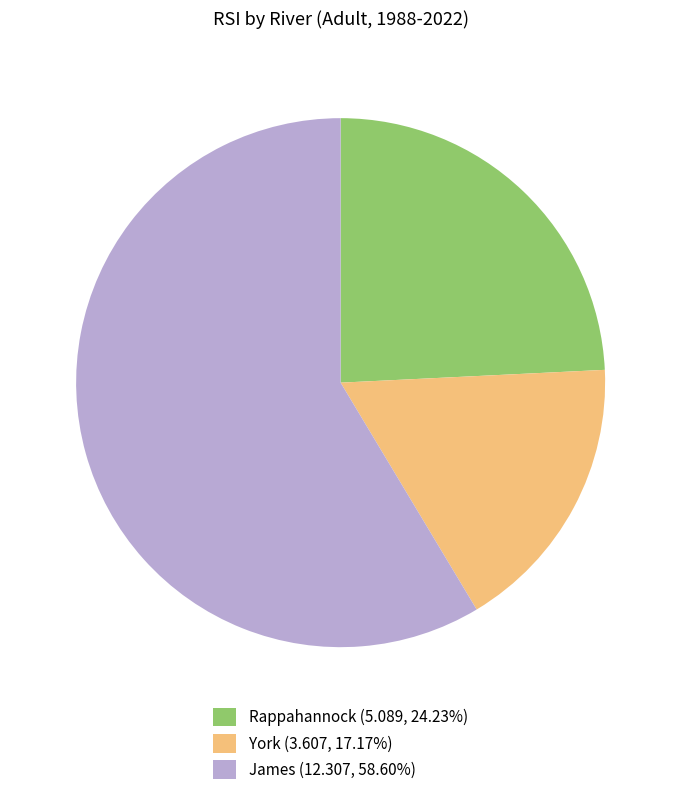

Does James (12.307, 58.60%) represent more than half of the total?

Yes